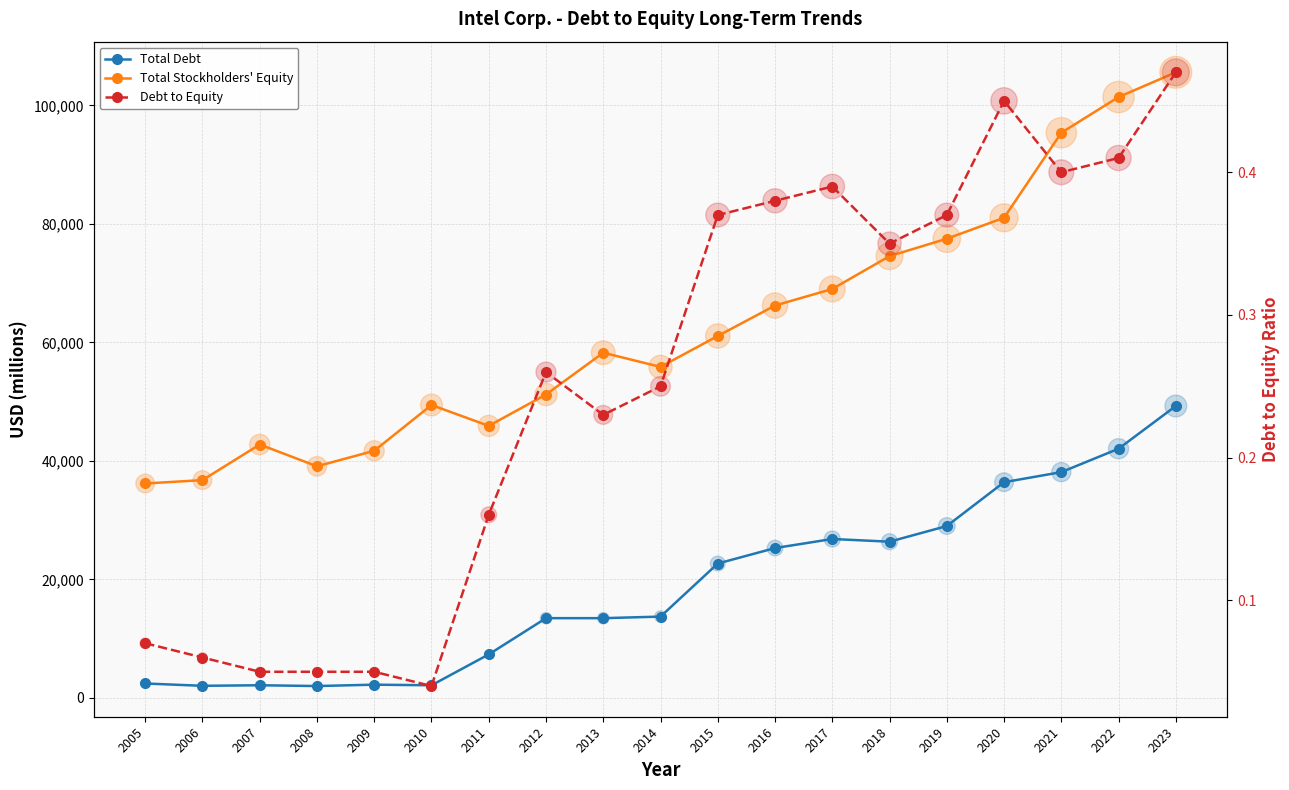

Which series has the largest Y range (max minus min)?

Total Stockholders' Equity